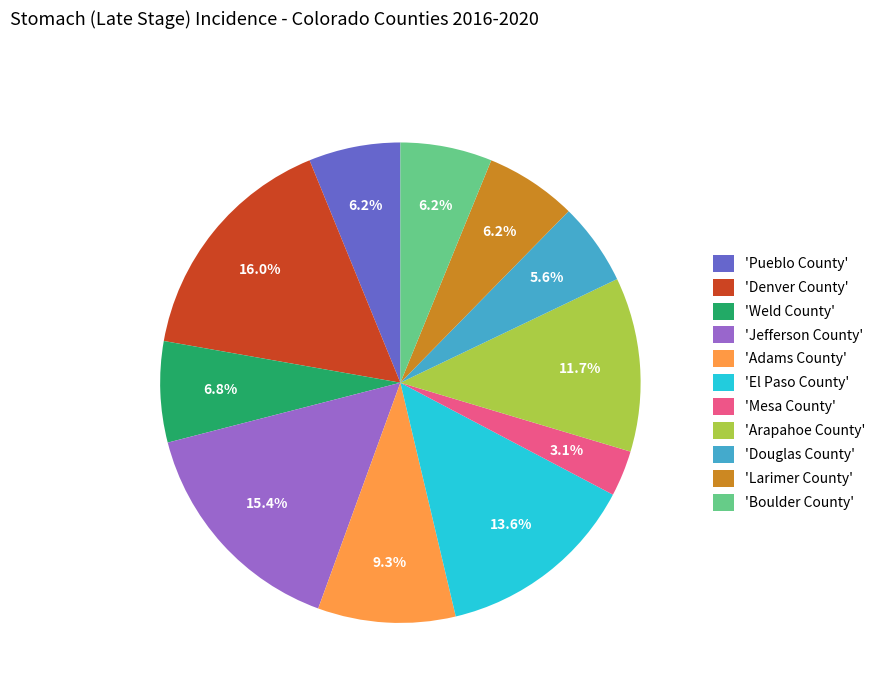

Is 'Douglas County' the majority of the pie?

No